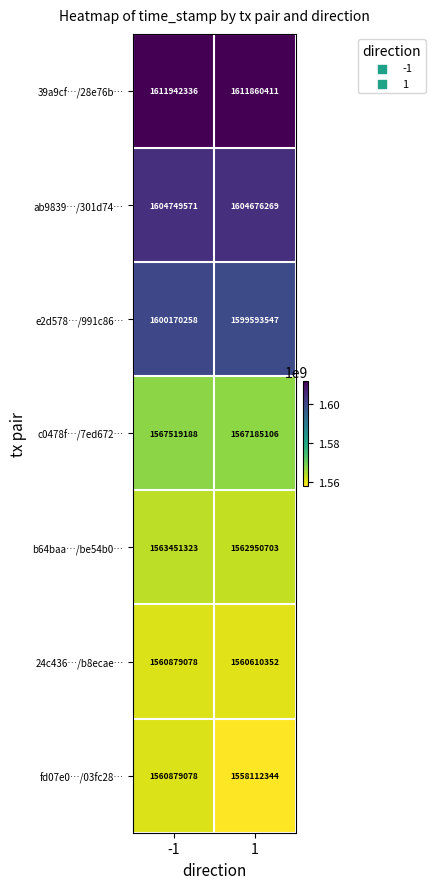

What is the total value across all series at 1?

11064988732